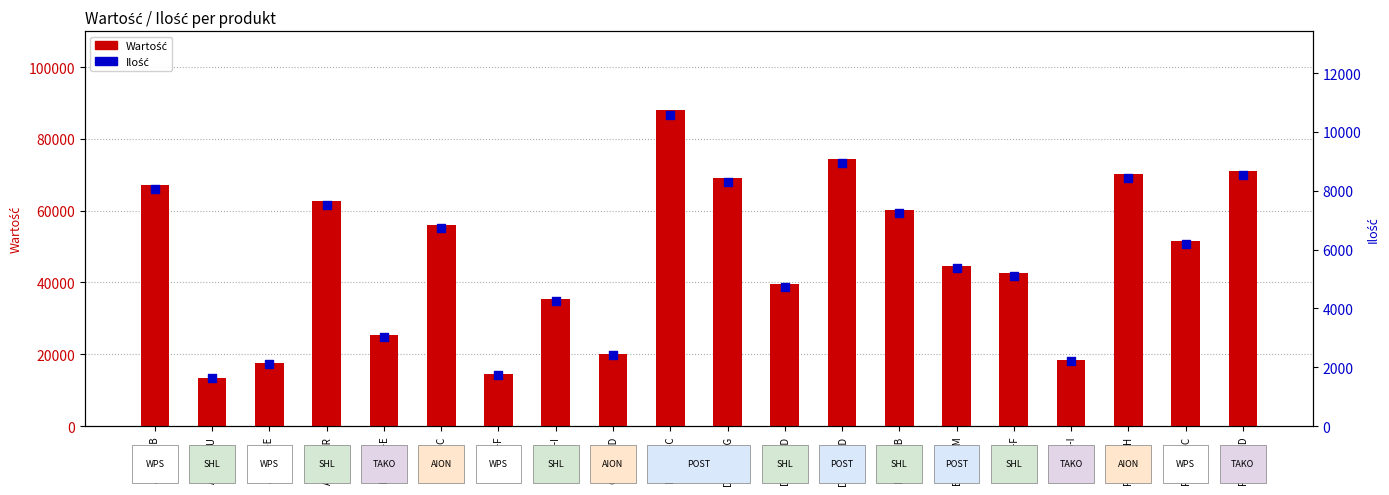

At how many categories does at least one series exceed 54617?

9